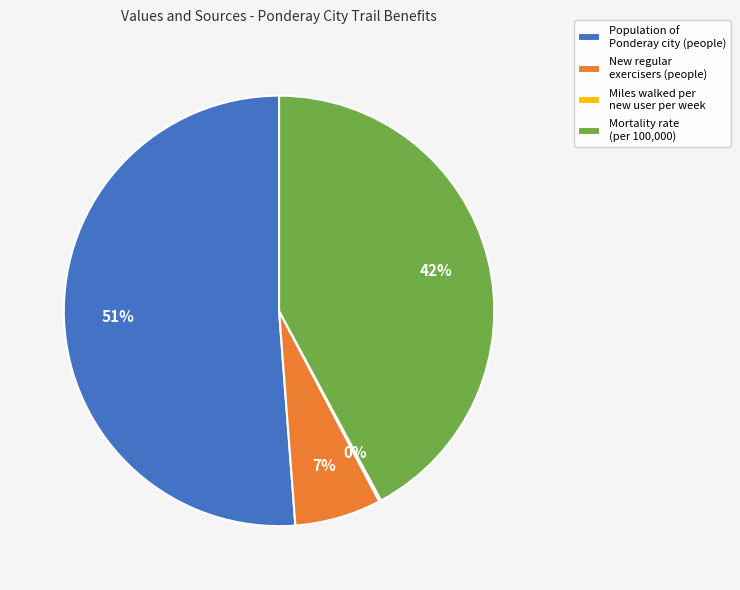

The Mortality rate (per 100,000) slice represents 50% of the pie. True or false?

False